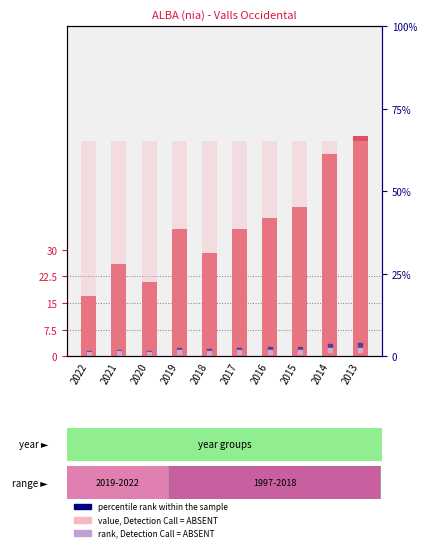

At which category is the sum across all series the highest?

2013